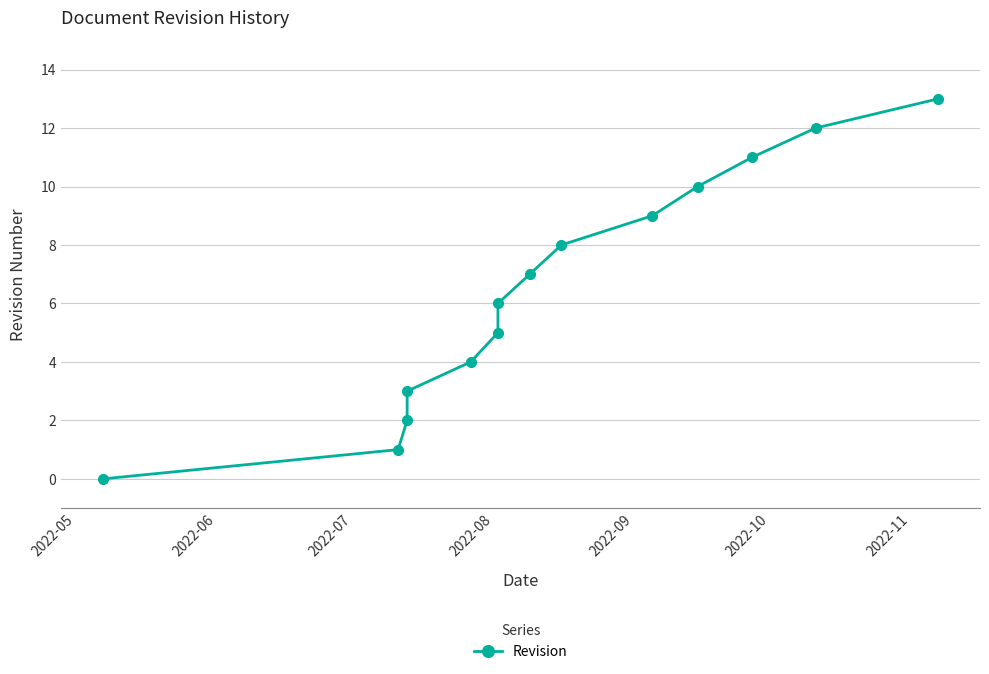

Does the chart have visible grid lines?

Yes